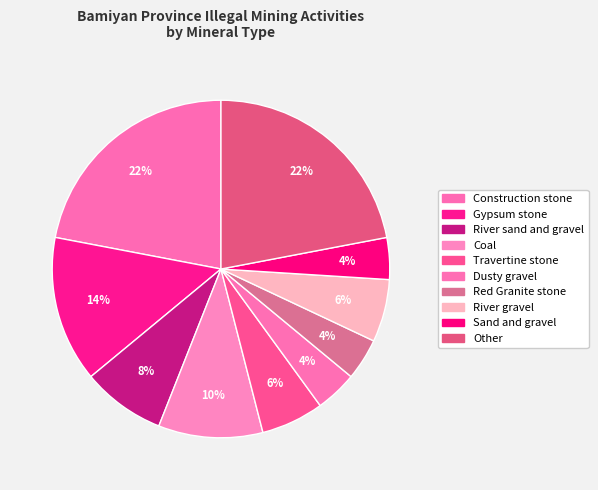

Count the number of slices in the pie.

10